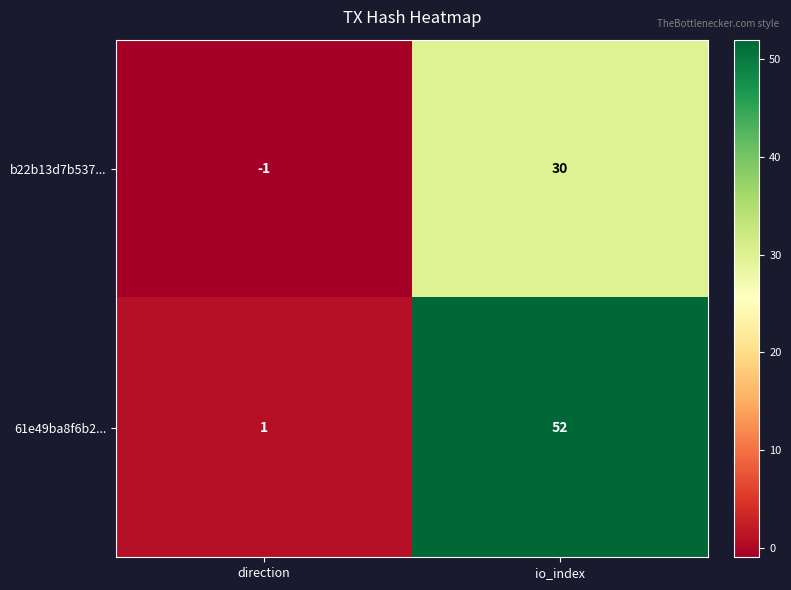

What is the spread (max minus min) of values at io_index?

22